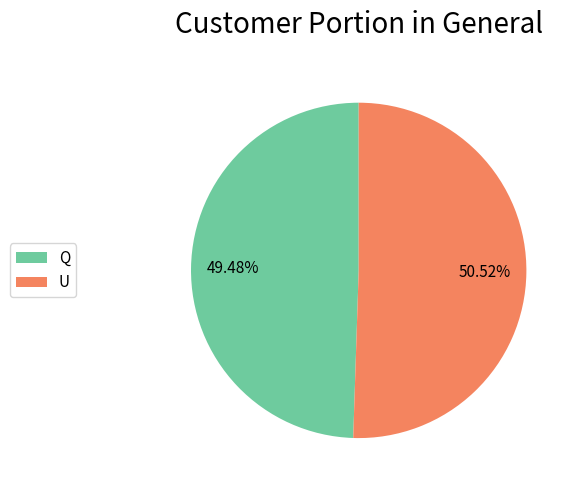

Which has a higher value, U or Q?

U